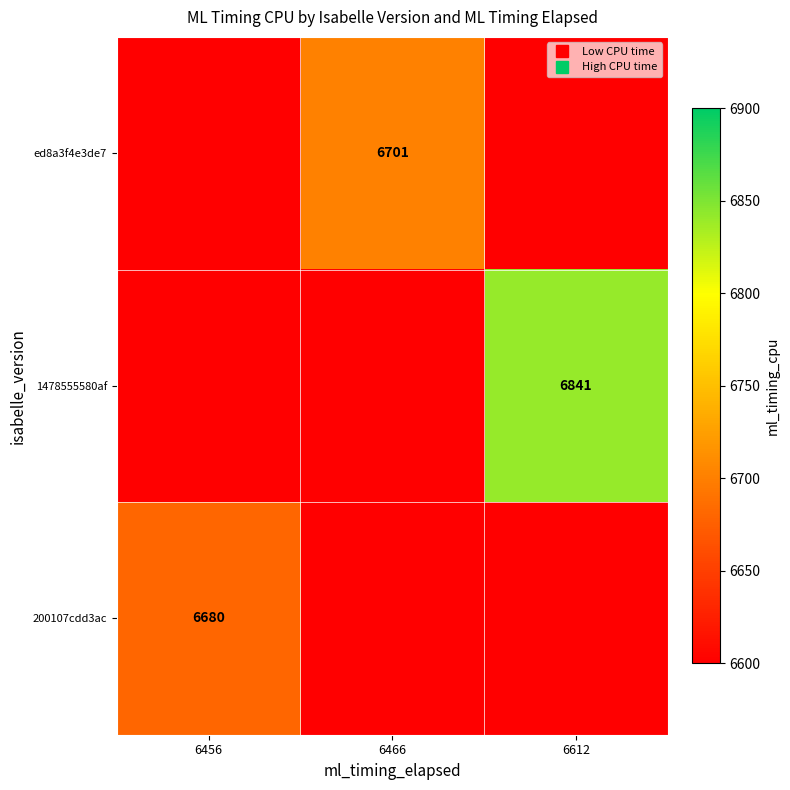

At which category does the chart reach its peak across all series?

6612